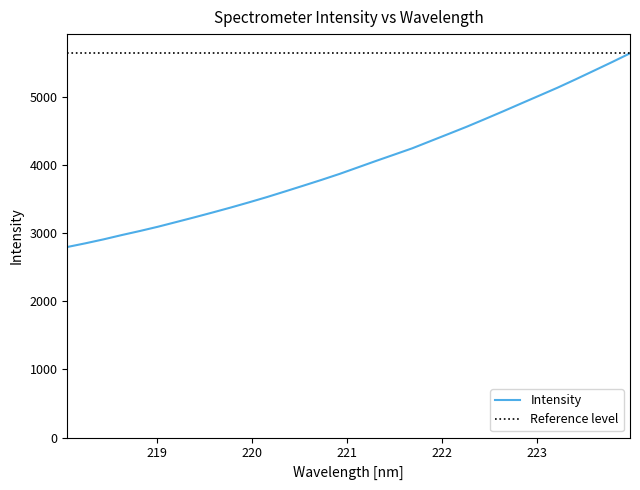

What is the difference between the maximum and minimum values?

2839.5